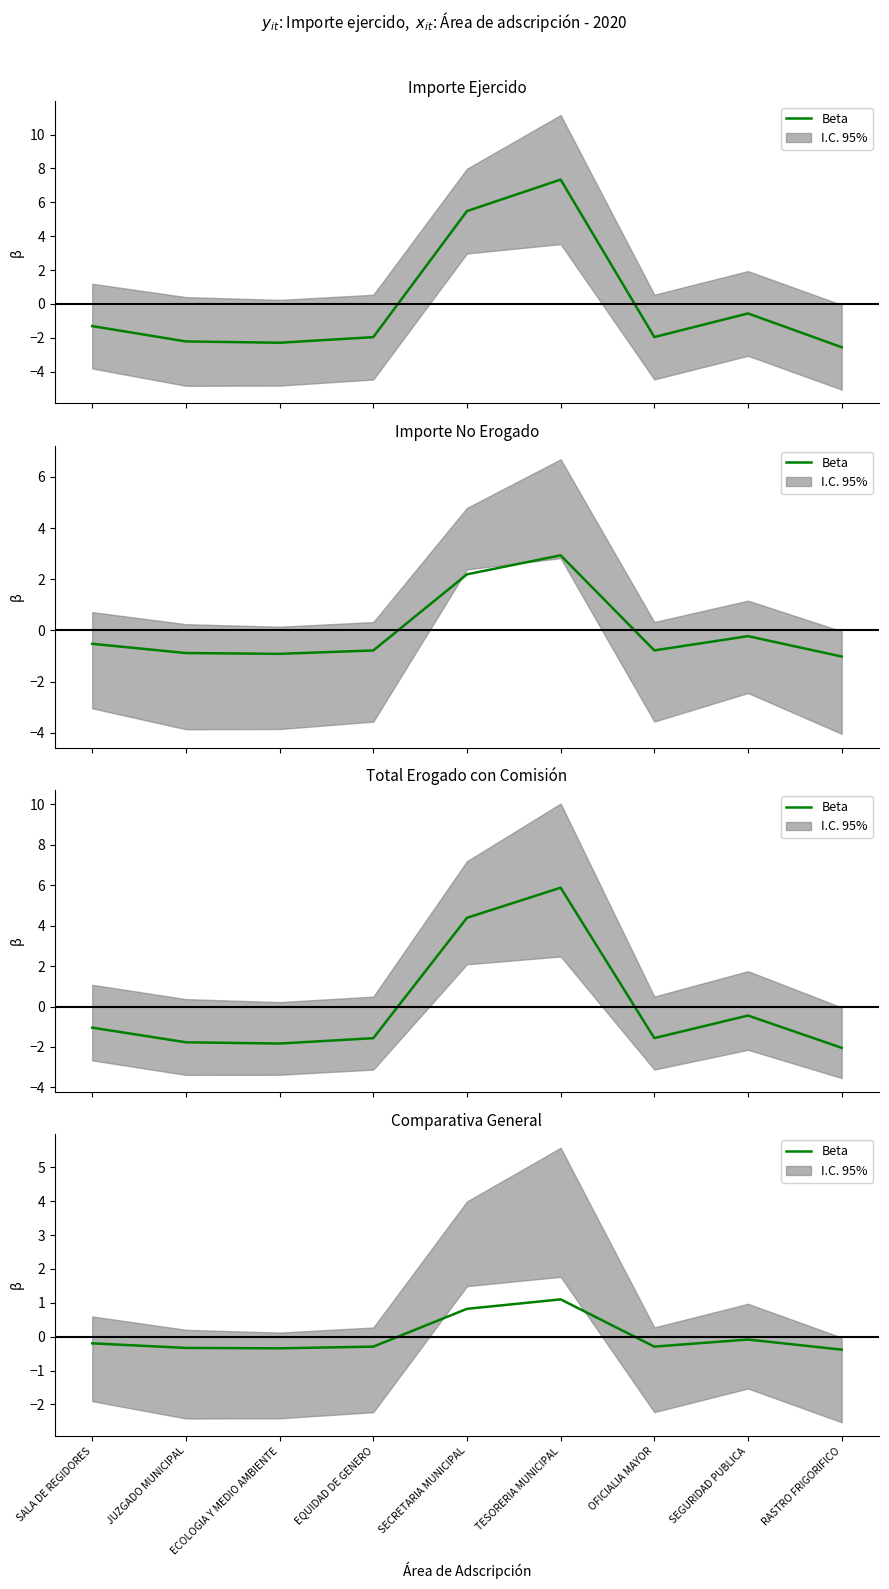

List the labels in order of value, largest first.

TESORERIA MUNICIPAL, SECRETARIA MUNICIPAL, SEGURIDAD PUBLICA, SALA DE REGIDORES, OFICIALIA MAYOR, EQUIDAD DE GENERO, JUZGADO MUNICIPAL, ECOLOGIA Y MEDIO AMBIENTE, RASTRO FRIGORIFICO